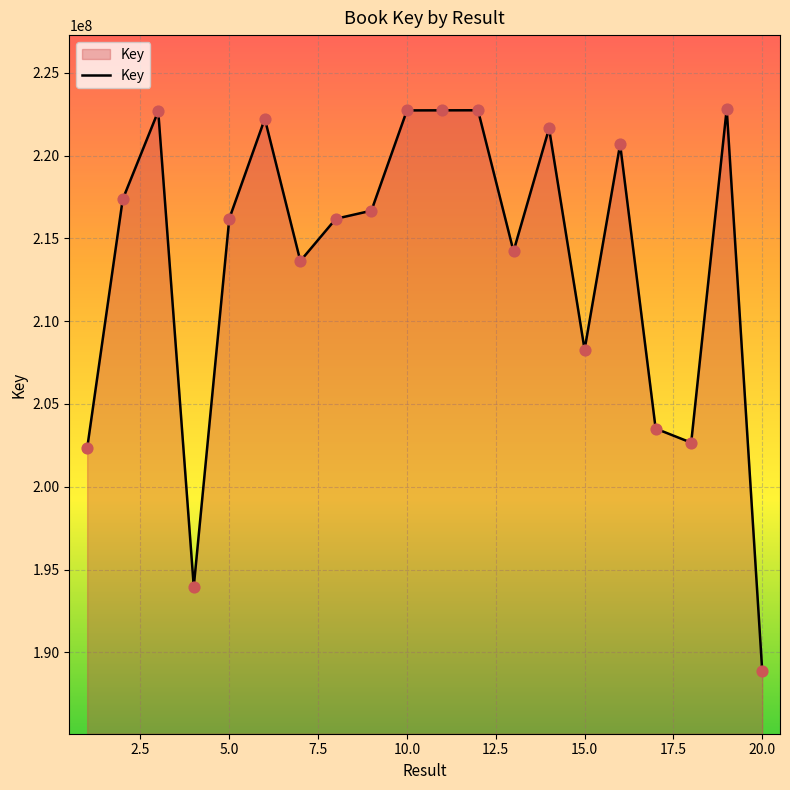

What is the smallest value displayed?

188862954